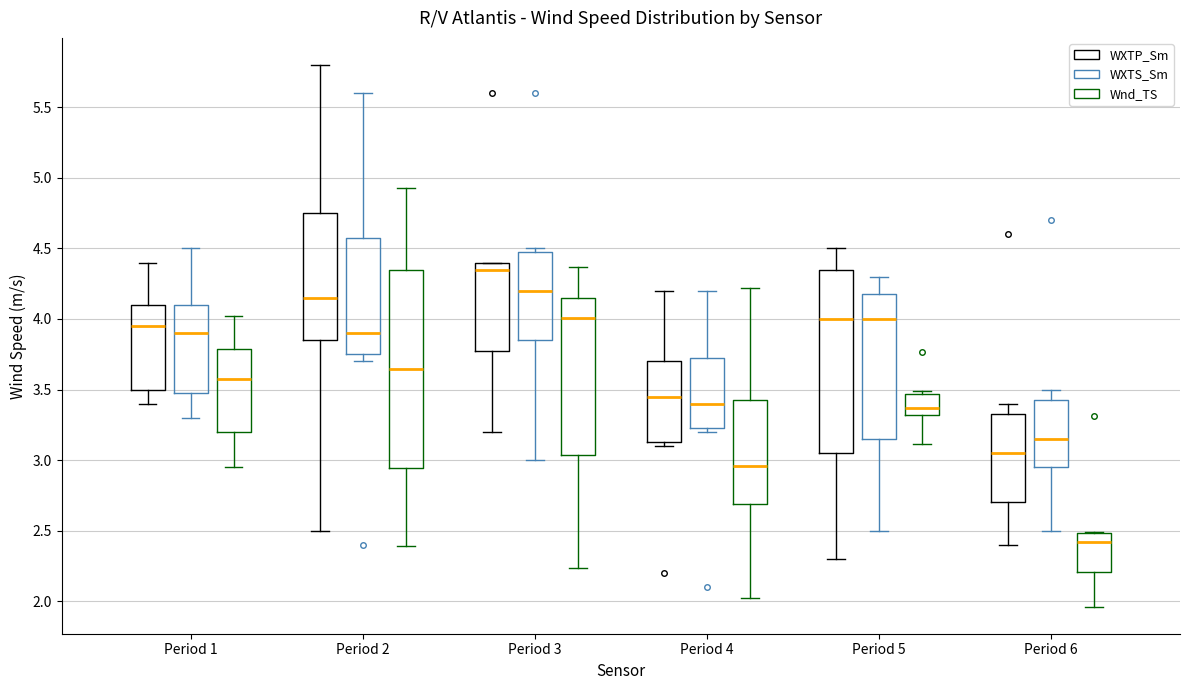

Comparing the boxes themselves (not the whiskers), which one is the tallest?

Period 2 (Wnd_TS)